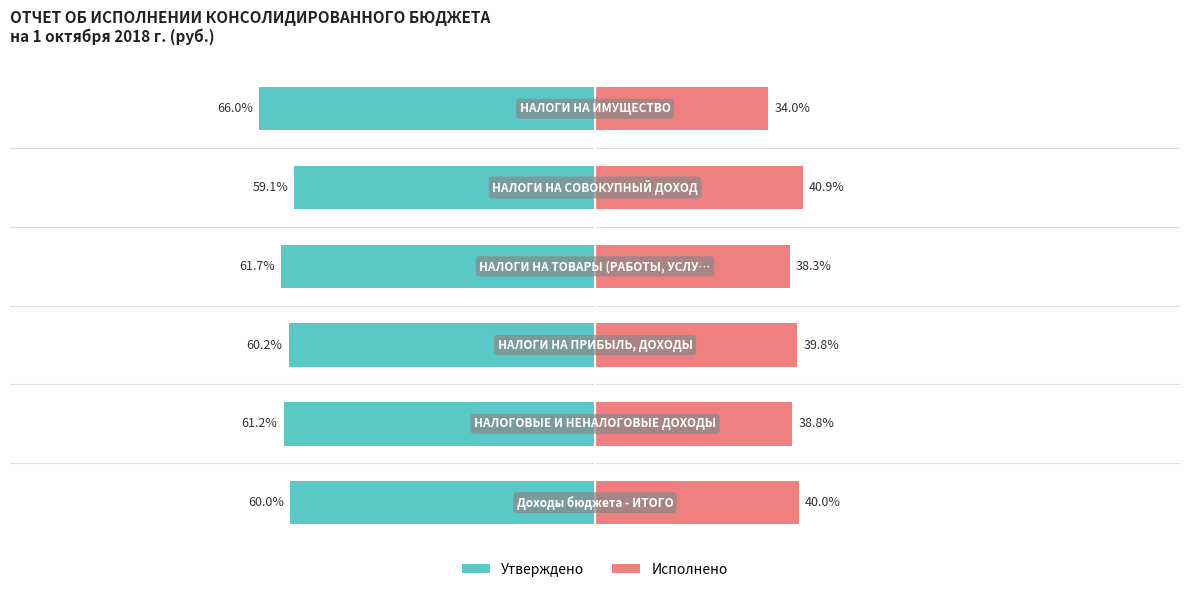

True or false: Исполнено has a value of 59.5 at 3.

False